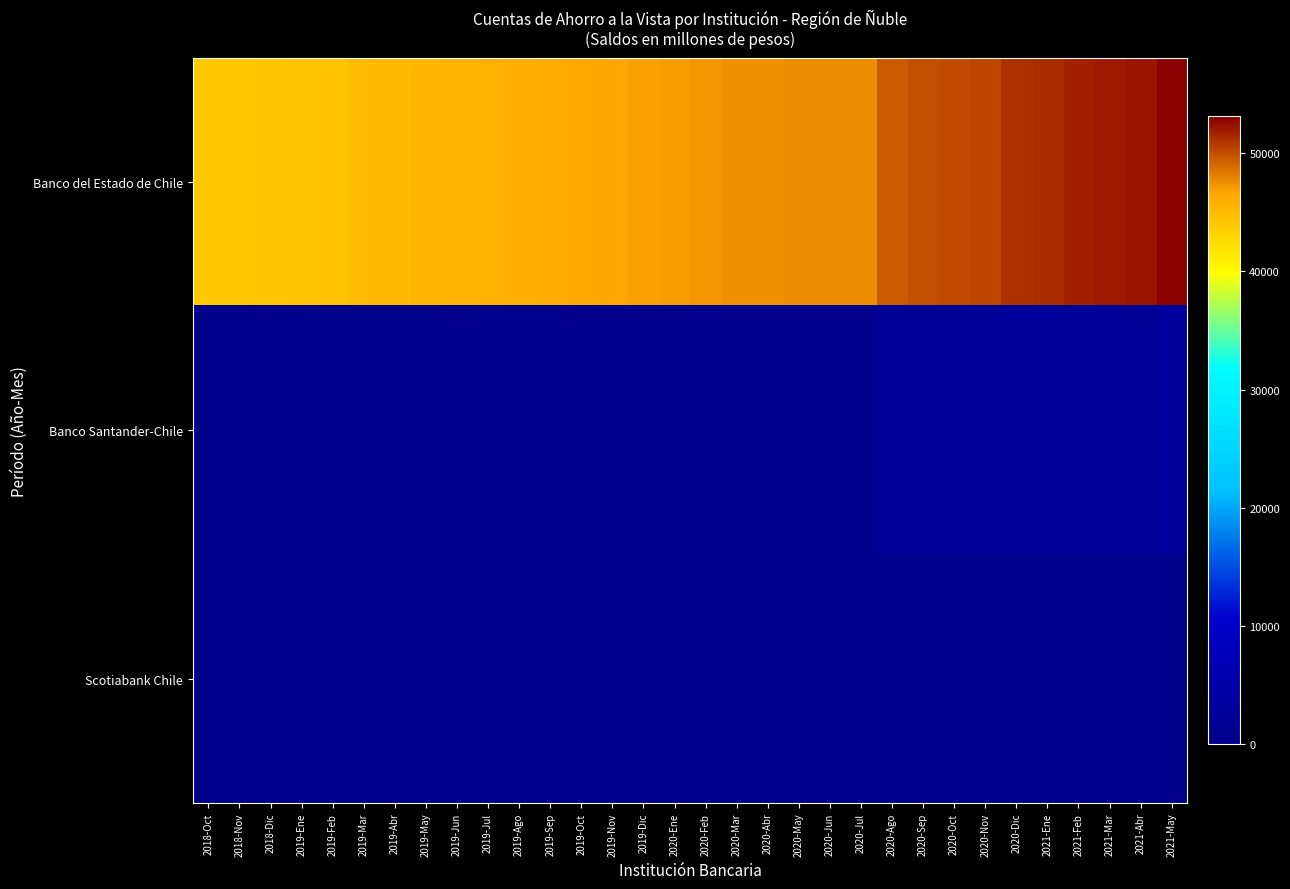

Rank the series by their maximum value, from highest to lowest.

Banco del Estado de Chile, Banco Santander-Chile, Scotiabank Chile